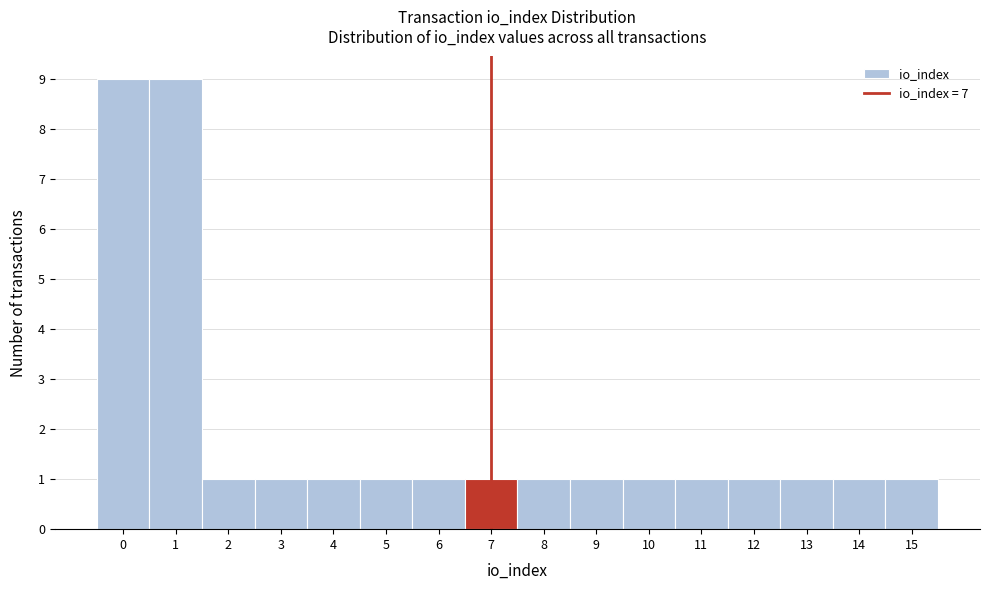

Reading left to right, what are all the values shown in this chart?

9	9	1	1	1	1	1	1	1	1	1	1	1	1	1	1